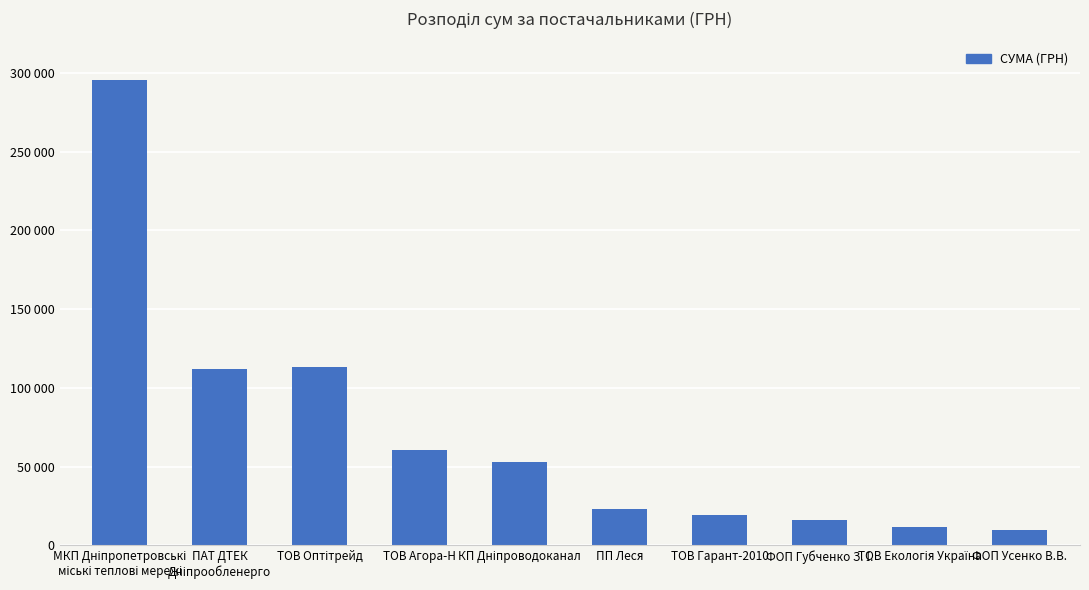

List the labels in order of value, largest first.

МКП Дніпропетровські
міські теплові мережі, ТОВ Оптітрейд, ПАТ ДТЕК
Дніпрообленерго, ТОВ Агора-Н, КП Дніпроводоканал, ПП Леся, ТОВ Гарант-2010, ФОП Губченко З. І., ТОВ Екологія Україна, ФОП Усенко В.В.